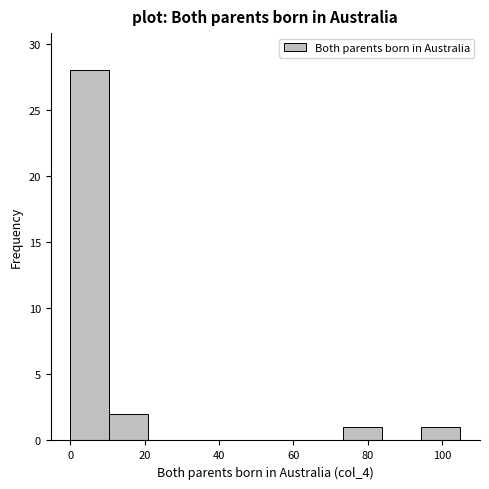

Reading left to right, transcribe this chart: for each bar, give the range it covers on the x-axis and its height. Neither the bar edges nor the heights are printed on the chart, so give them approximately, as read against the axes.

0.0 to 10.5: 28
10.5 to 21.0: 2
21.0 to 31.5: 0
31.5 to 42.0: 0
42.0 to 52.5: 0
52.5 to 63.0: 0
63.0 to 73.5: 0
73.5 to 84.0: 1
84.0 to 94.5: 0
94.5 to 105.0: 1